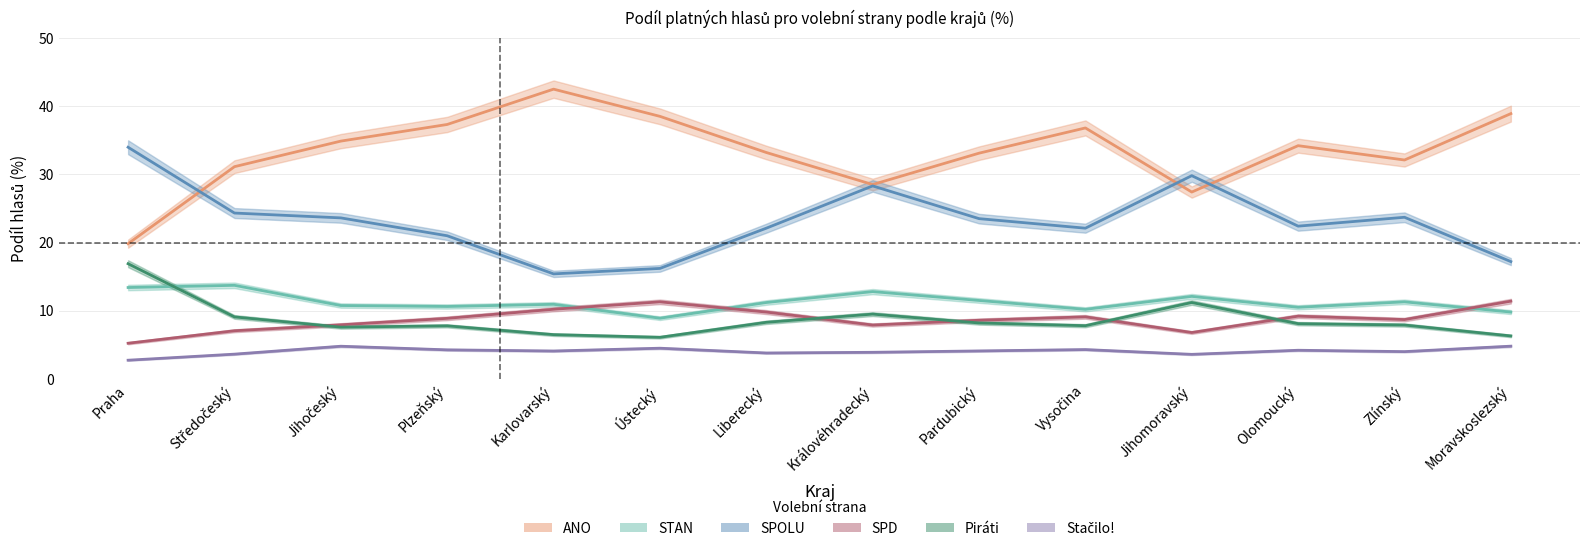

What is the label of the 7th point from the left?

Liberecký